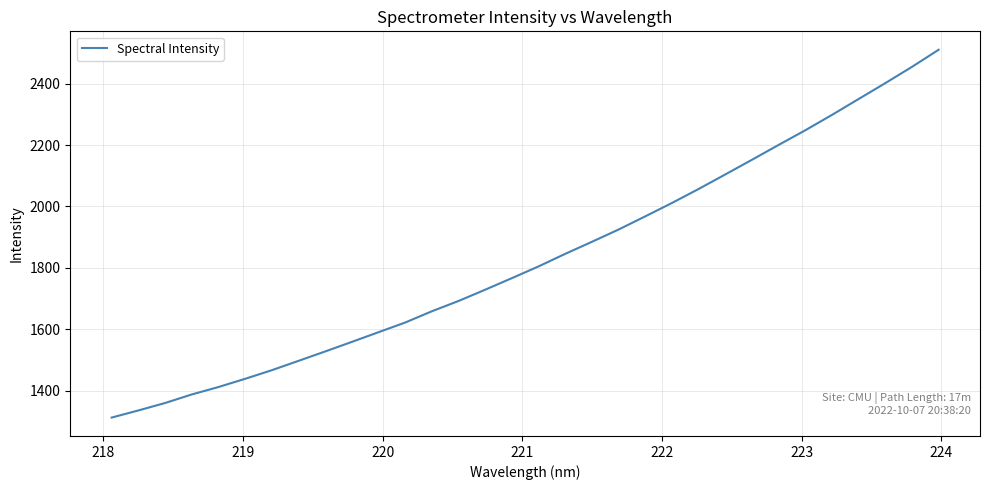

What is the difference between the maximum and minimum values?

1198.5